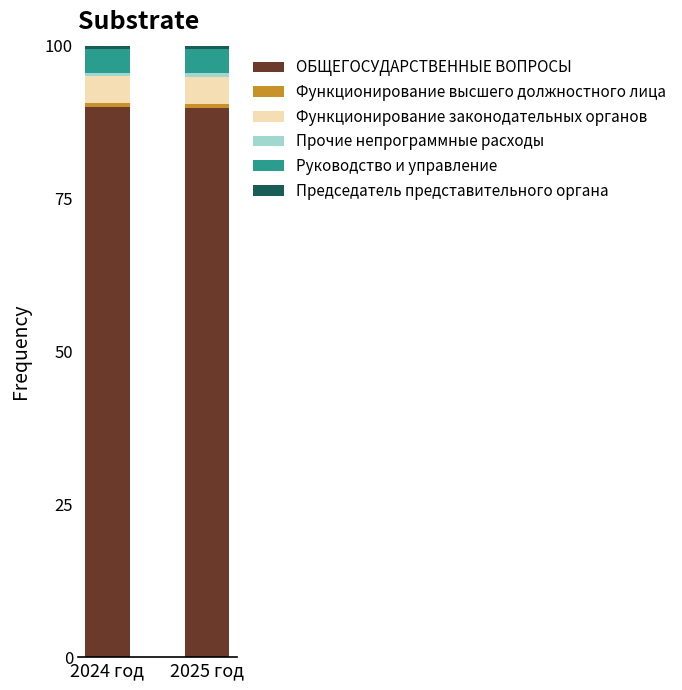

What is the average value of the ОБЩЕГОСУДАРСТВЕННЫЕ ВОПРОСЫ series?

89.9